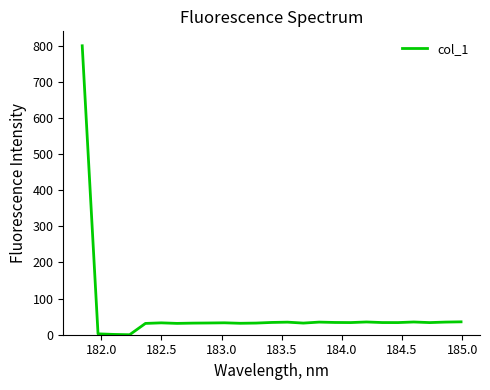

What is the maximum value shown in the chart?

800.0